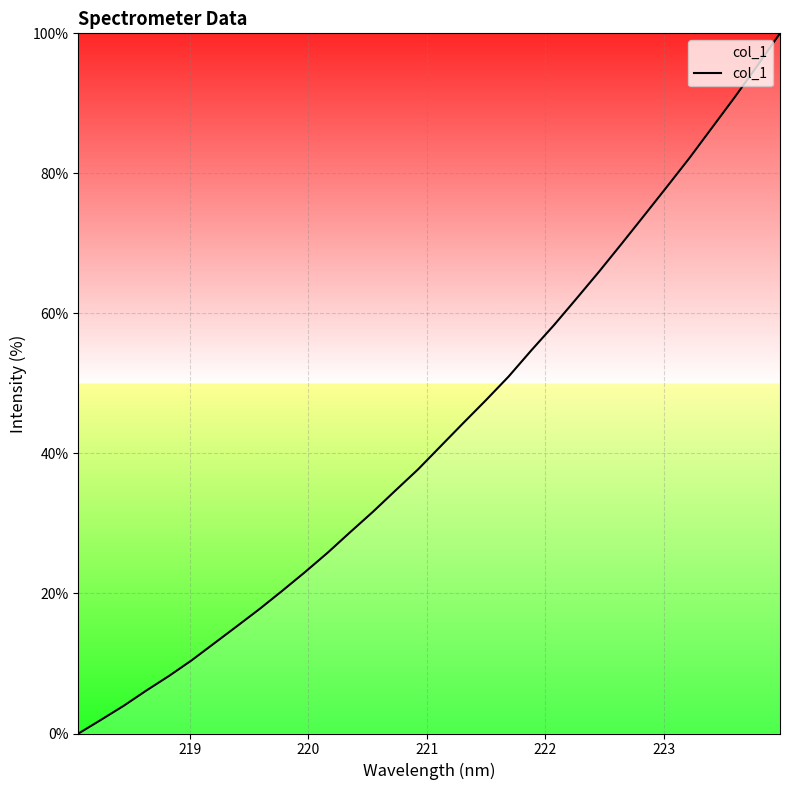

What is the greatest value displayed?

100.0